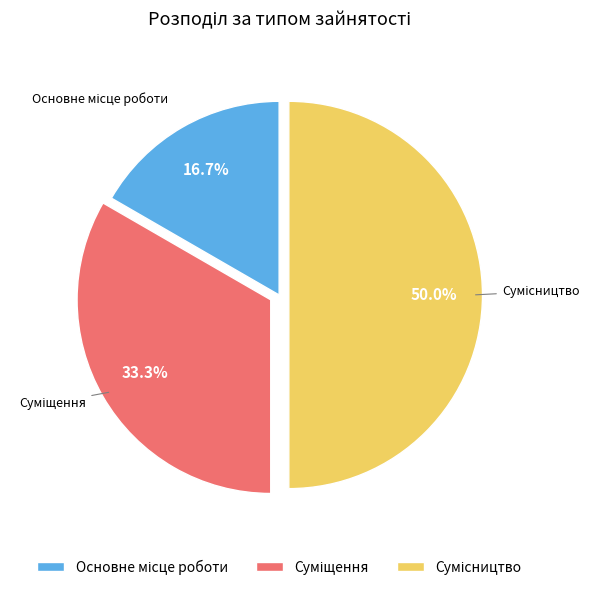

Which has a higher value, Суміщення or Основне місце роботи?

Суміщення